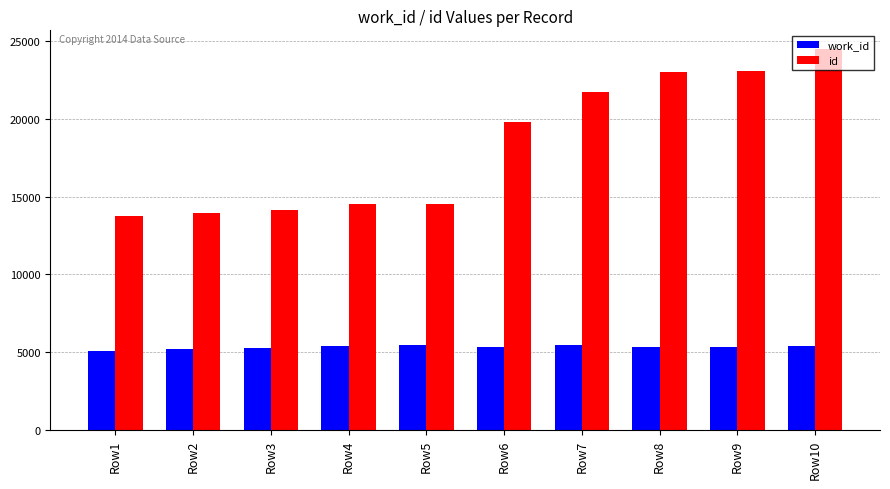

What is the difference between the id values at Row10 and Row4?

9952